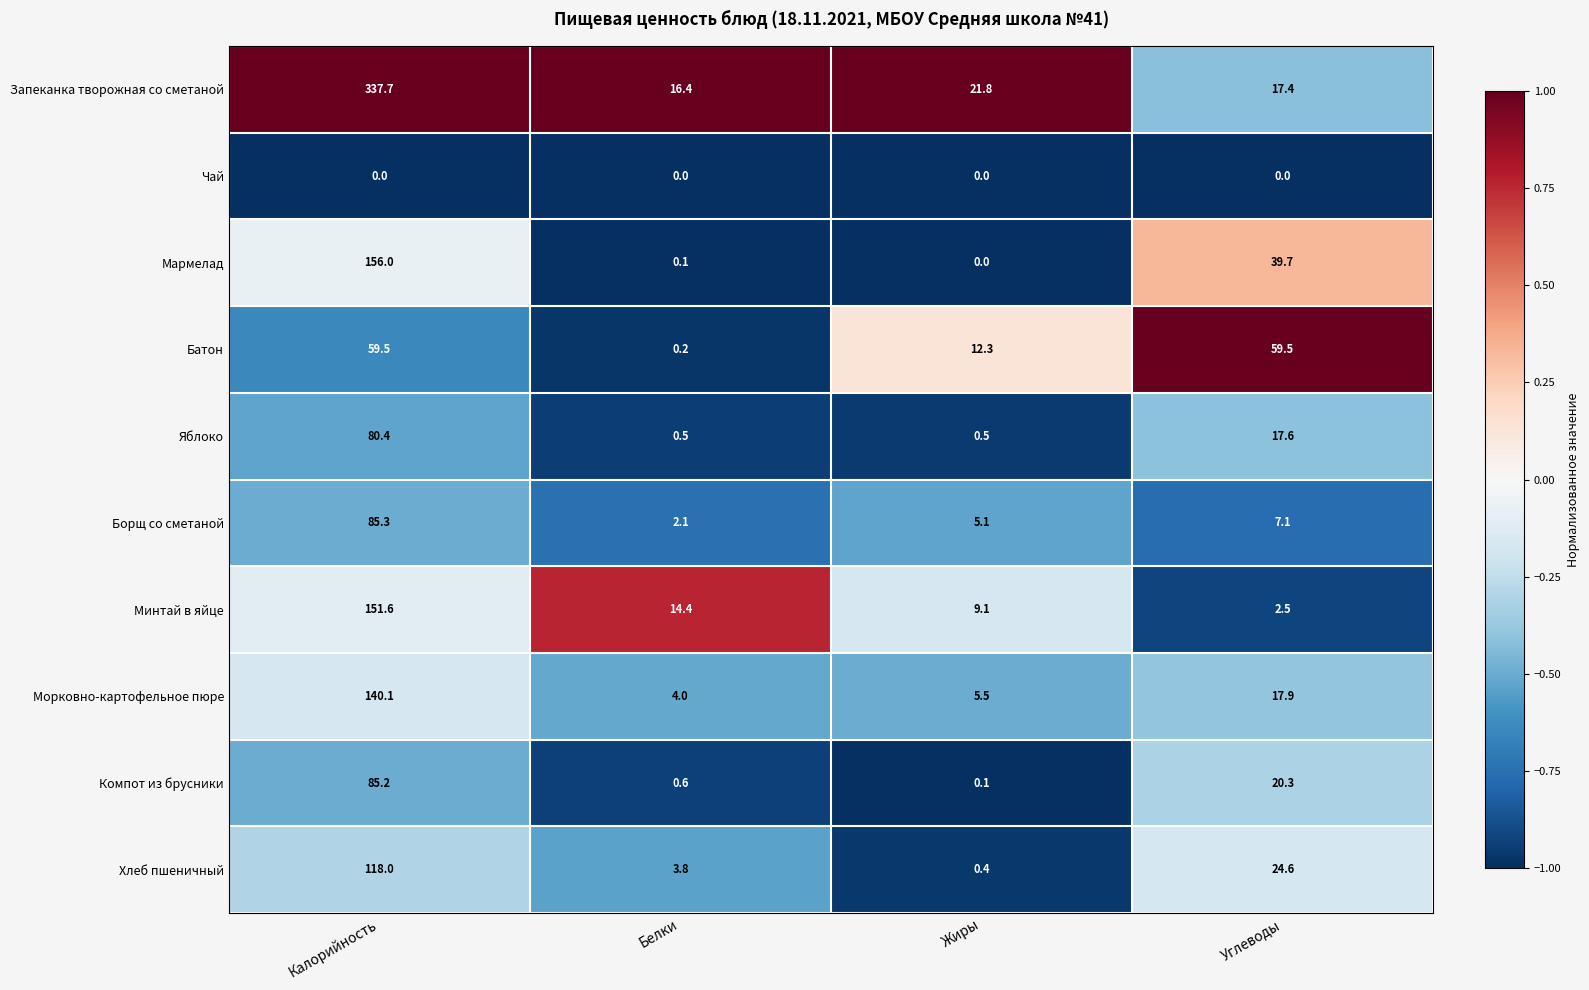

Which series has the largest total across all categories?

Запеканка творожная со сметаной